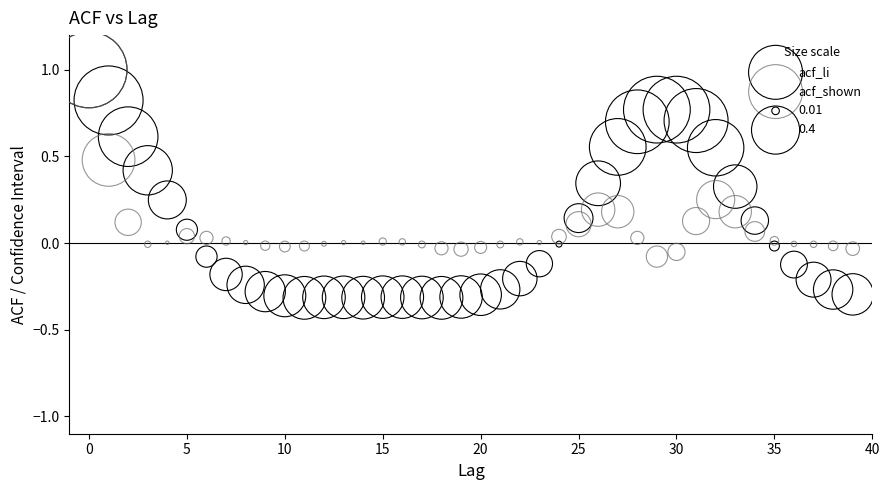

Which series has the widest spread of Y values?

acf_li